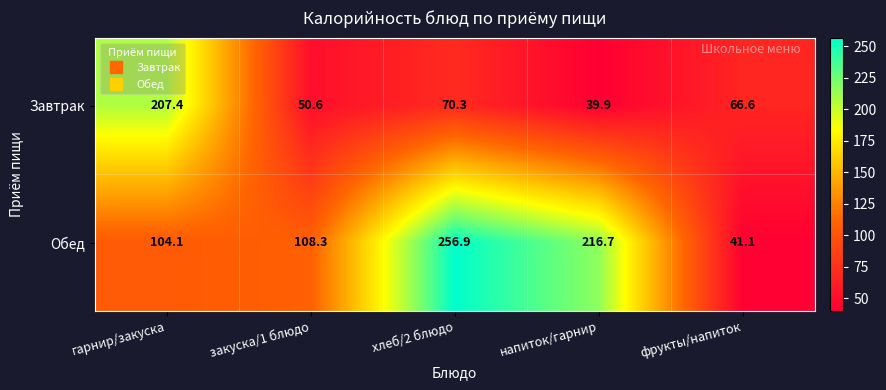

How many data points does each series have?

5